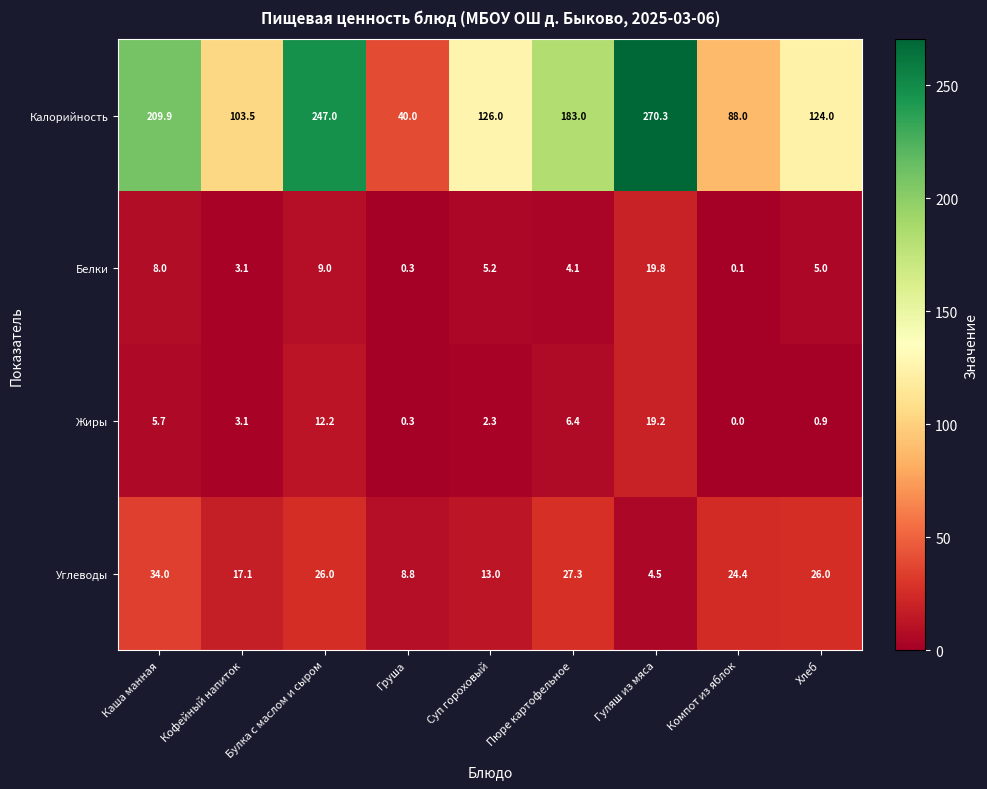

True or false: Белки has a value of 5.4 at Каша манная.

False